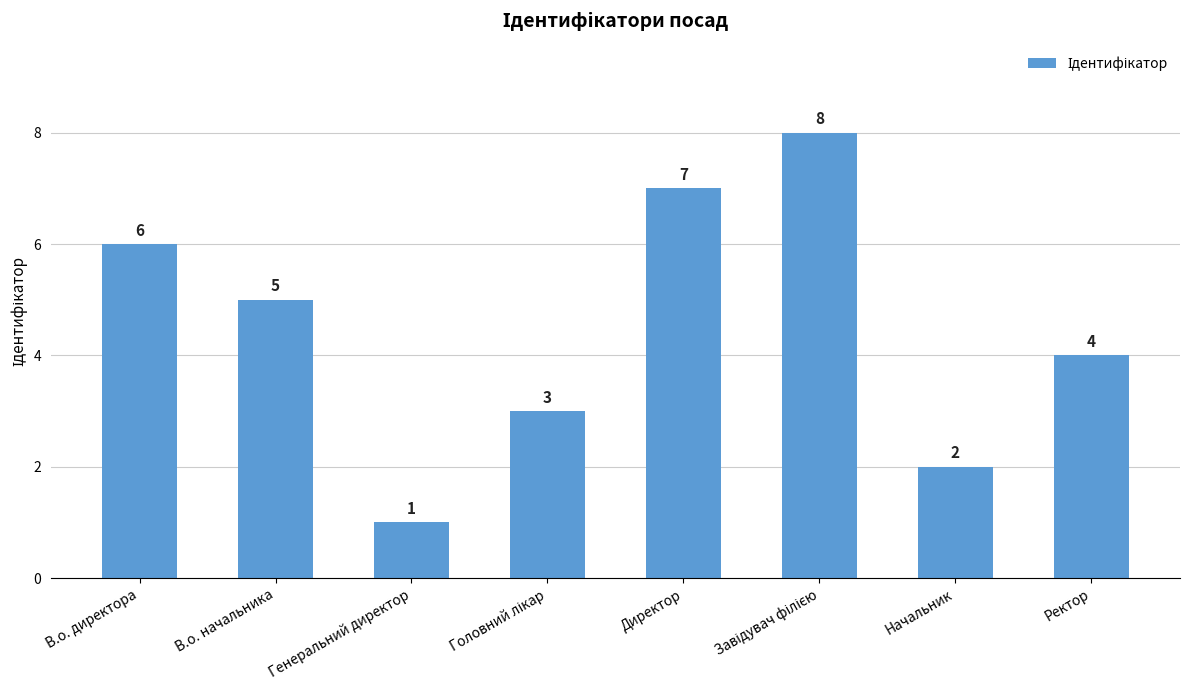

Count the values in the range 3 to 7.

5